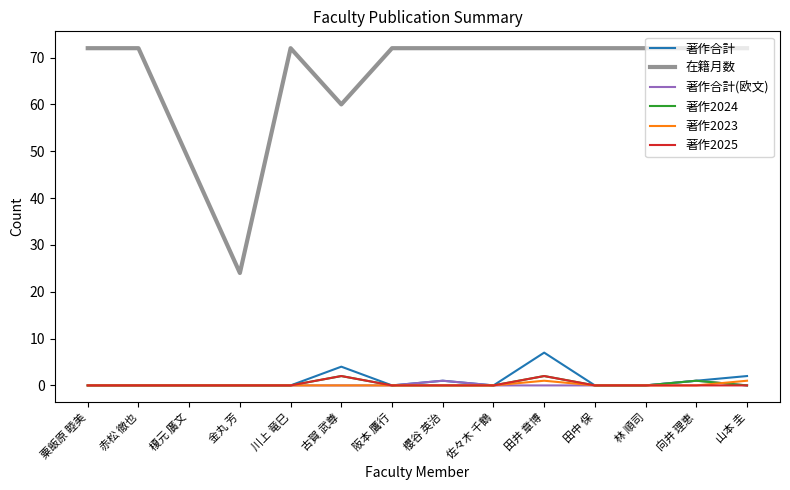

The 在籍月数 series shows 72 at 粟飯原 睦美. True or false?

True